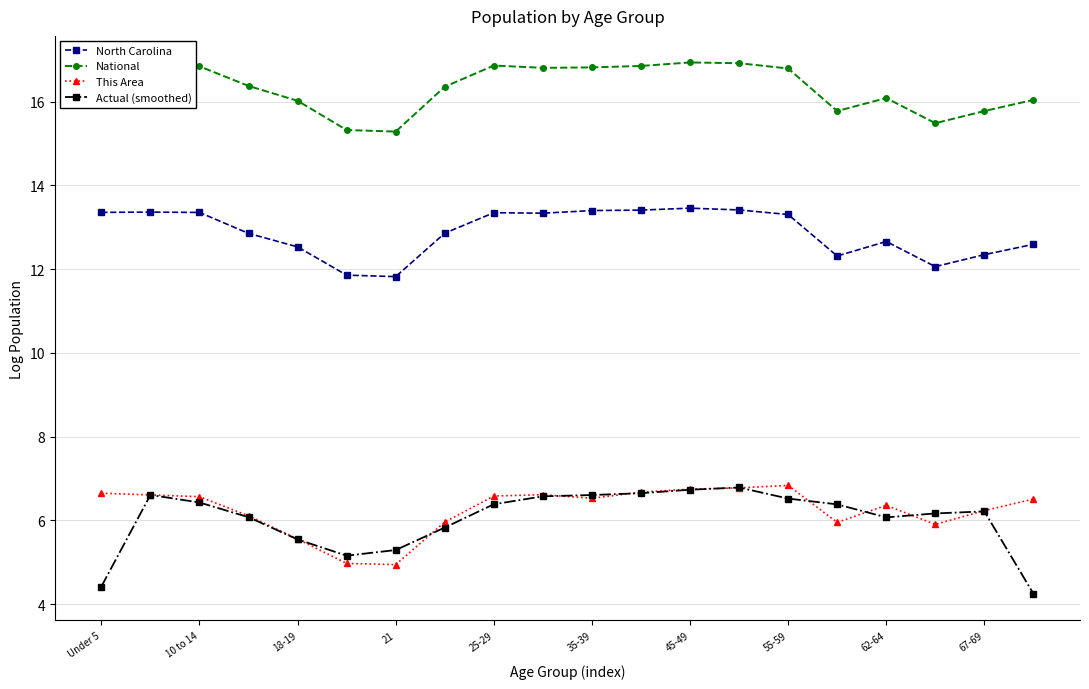

True or false: National has more than 0 points higher than both neighbors.

True